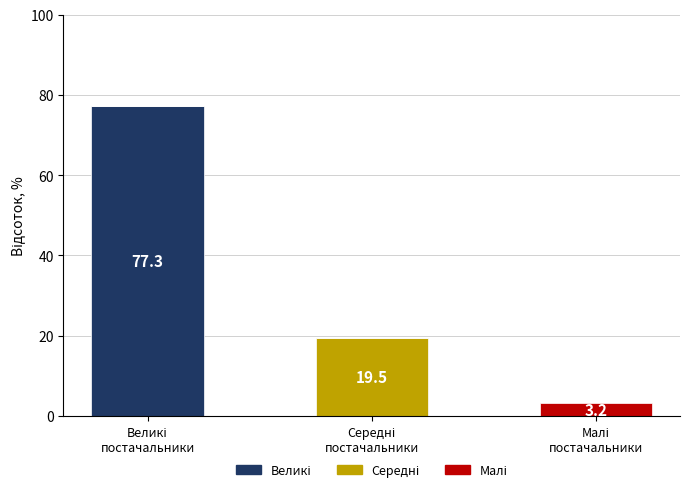

Count the number of categories in the chart.

3